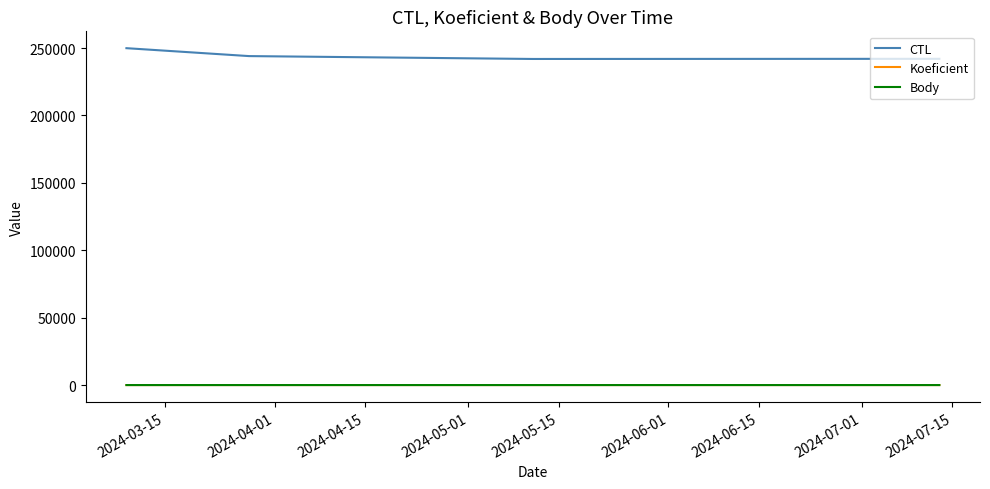

Does the chart have visible grid lines?

No